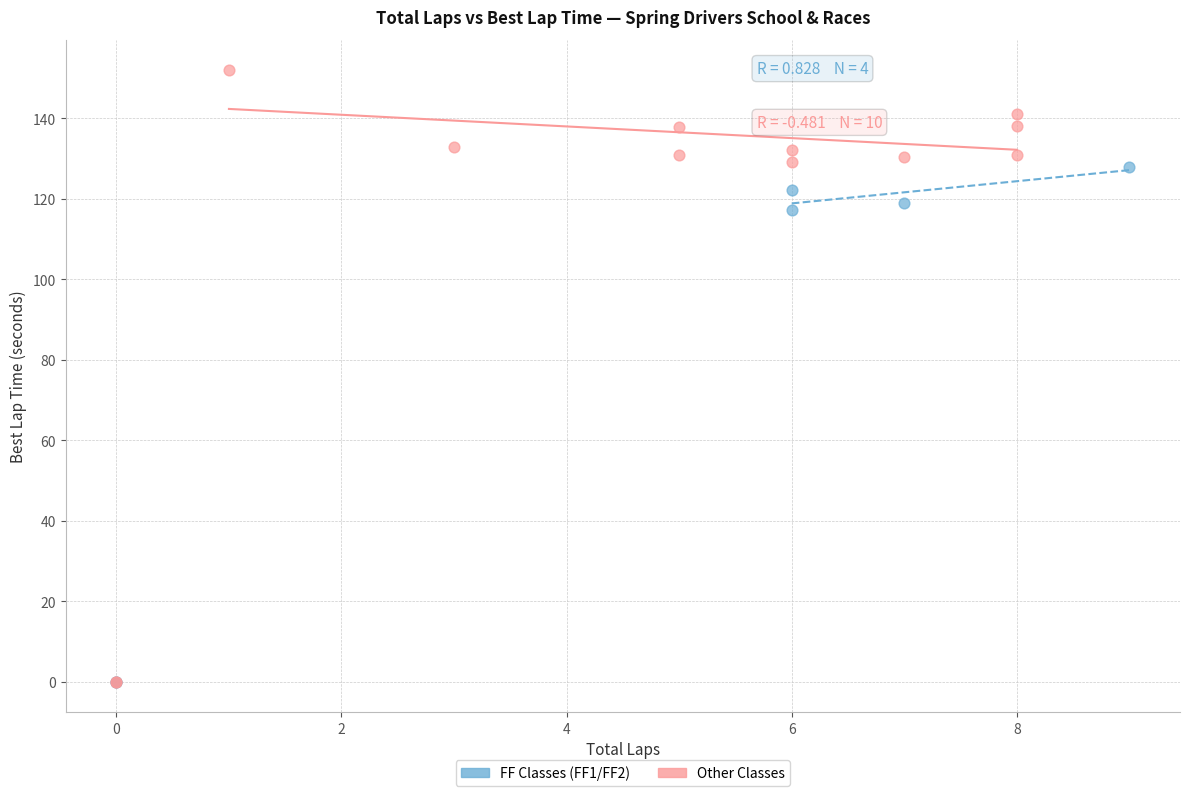

Which series has the widest spread of Y values?

Other Classes